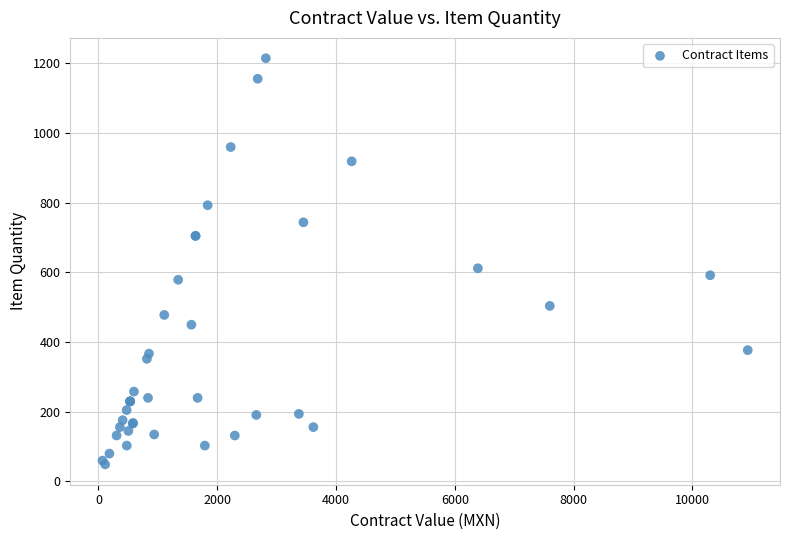

What Y value in the scatter plot is closest to 632?

612